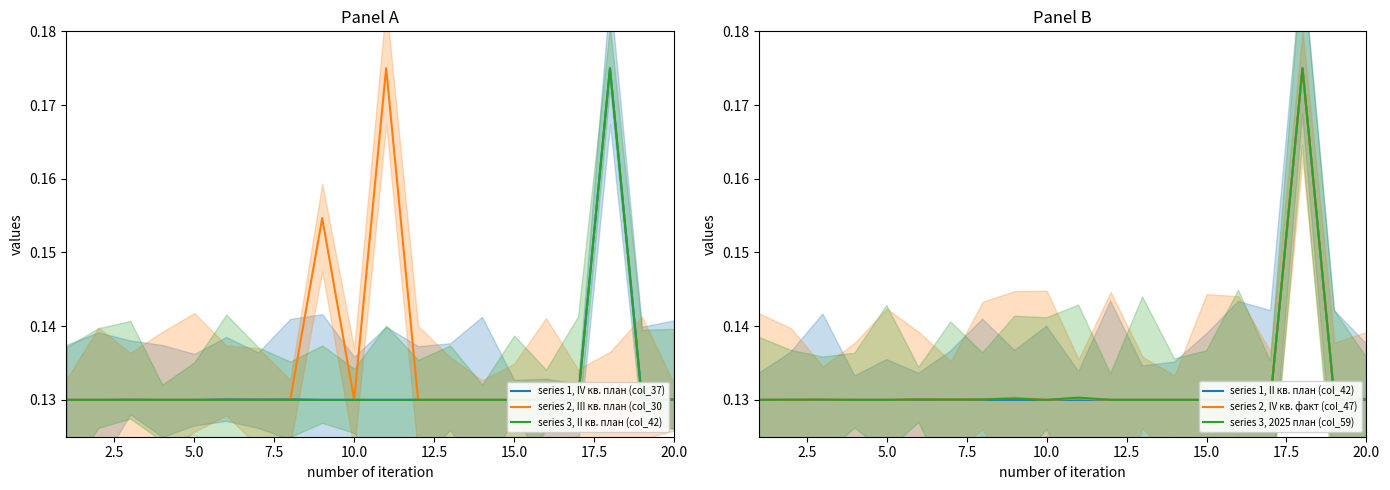

What is the total value across all series at 7.5?

0.8